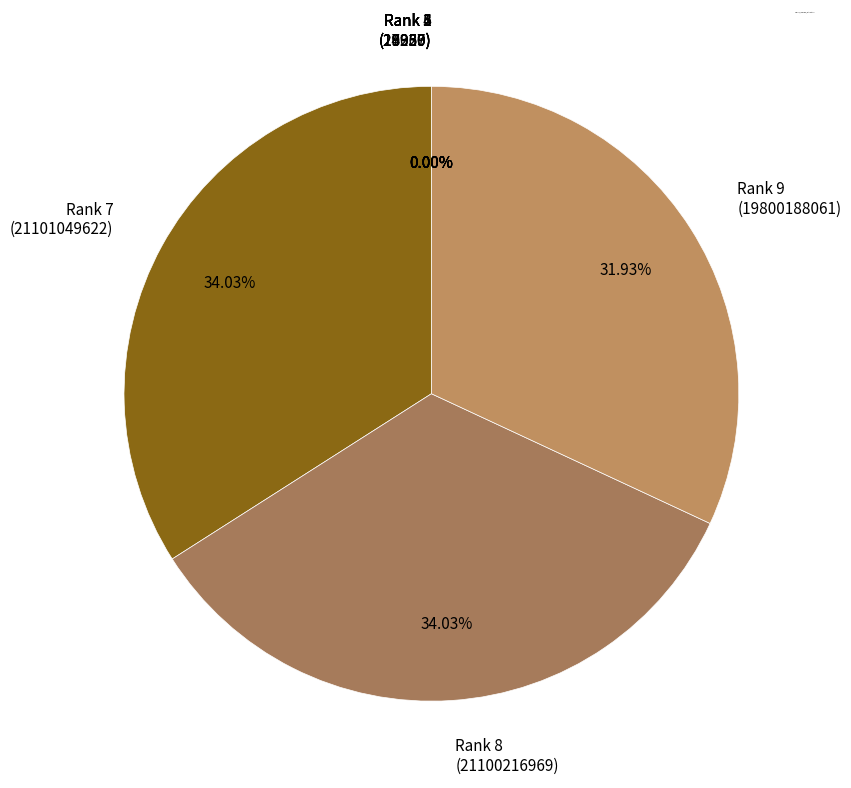

Is there any slice that represents more than half of the pie?

No